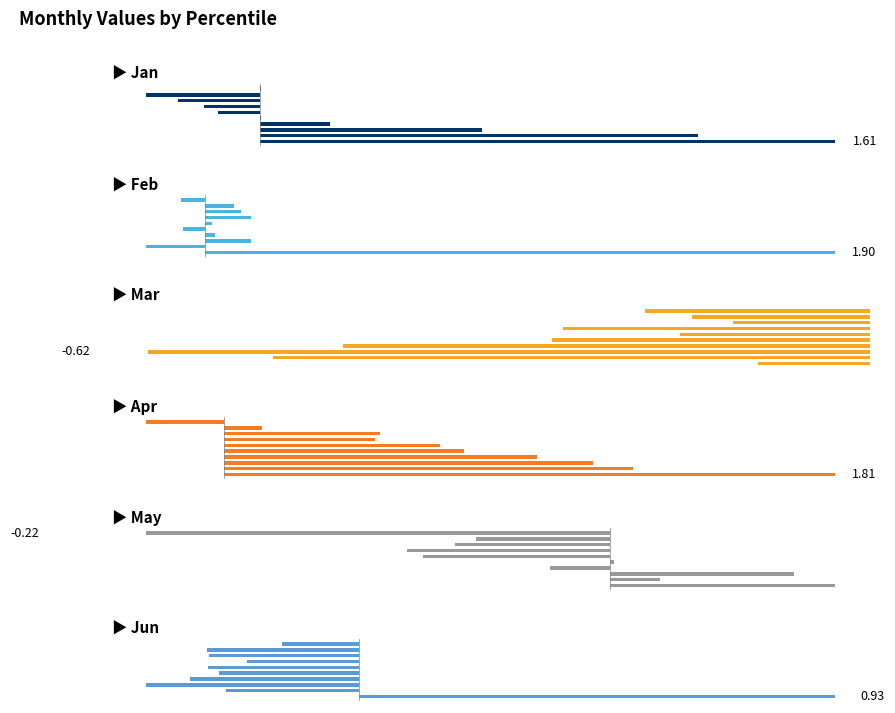

Does the chart contain stacked bars?

No